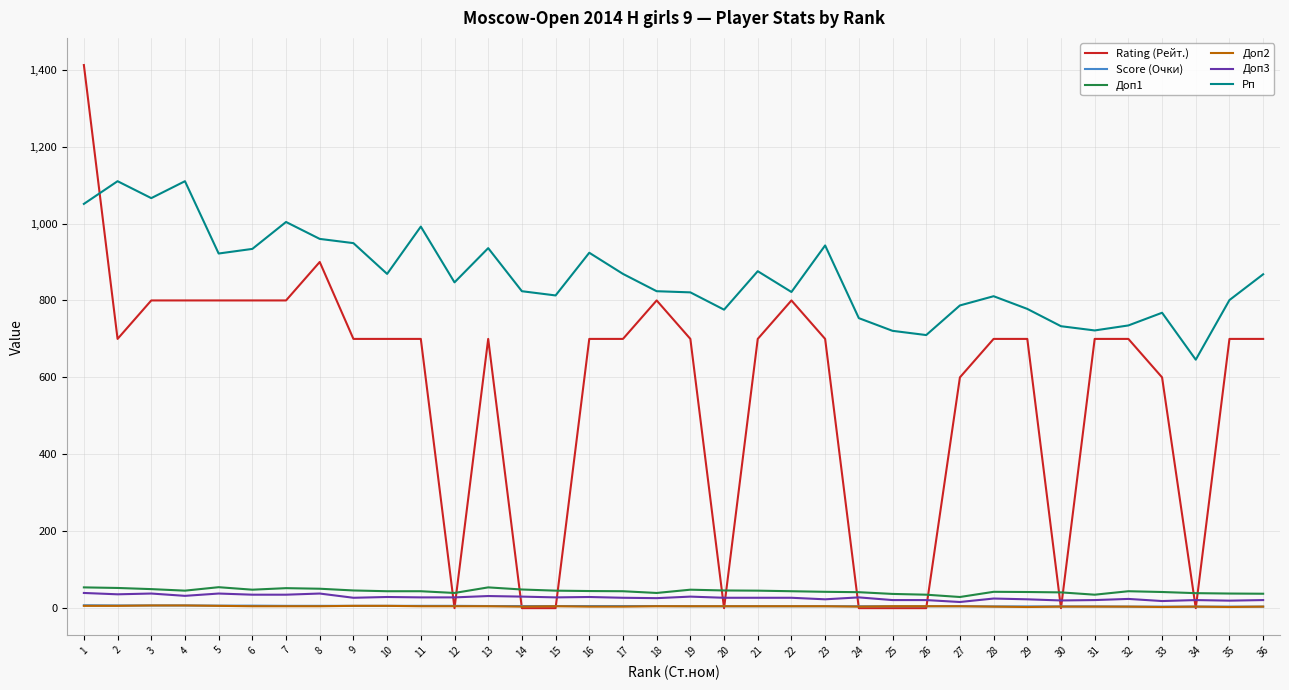

True or false: Доп2 and Рп intersect in this chart.

False